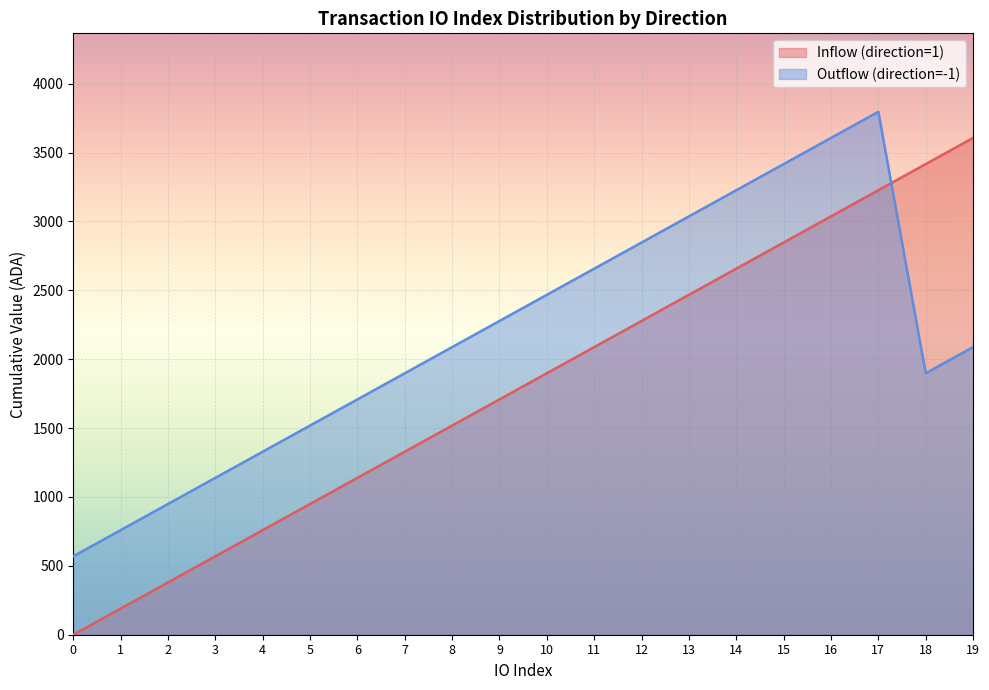

Rank the series by their maximum value, from highest to lowest.

Outflow (direction=-1), Inflow (direction=1)